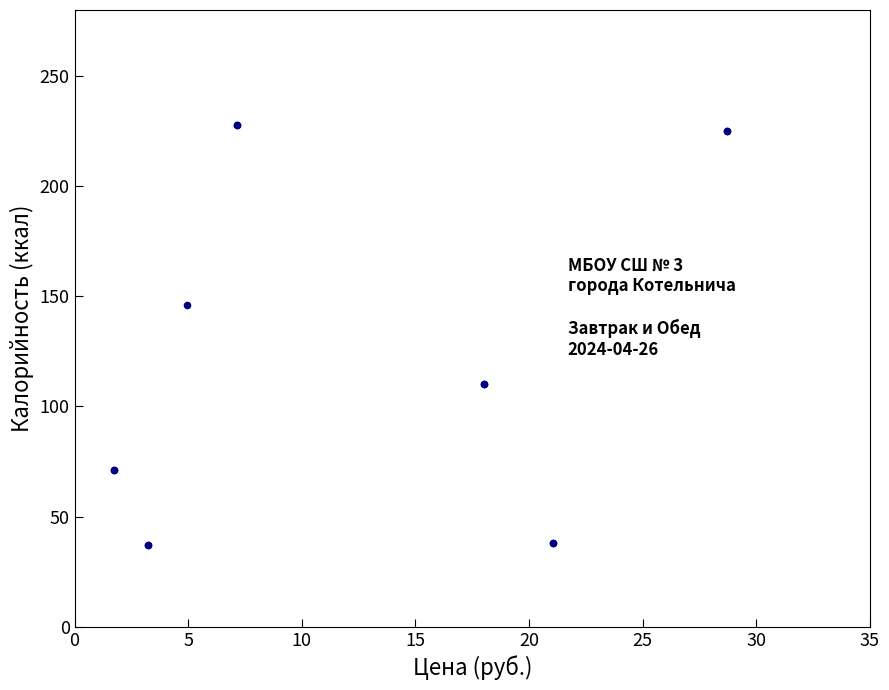

What Y value in the scatter plot is closest to 132?

146